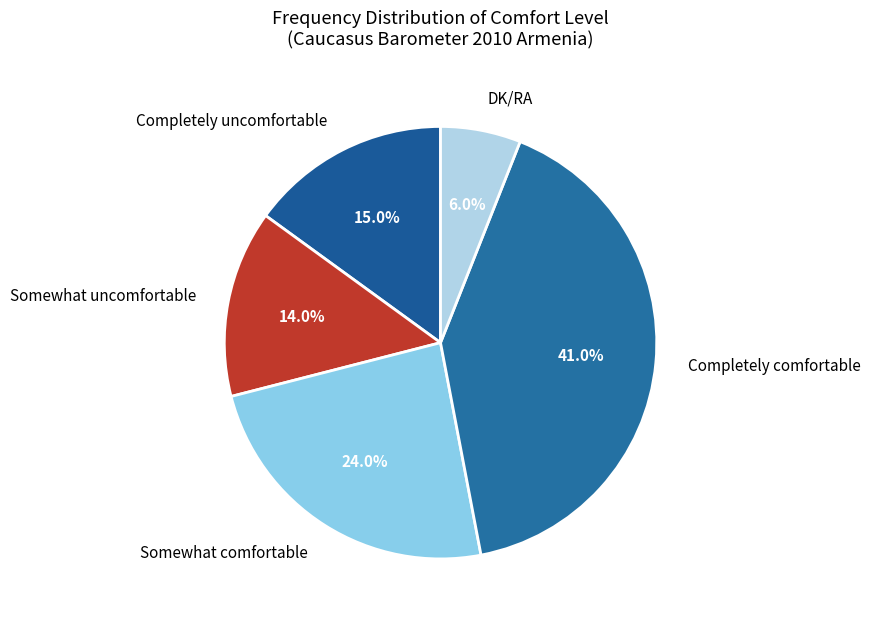

Count the number of slices in the pie.

5